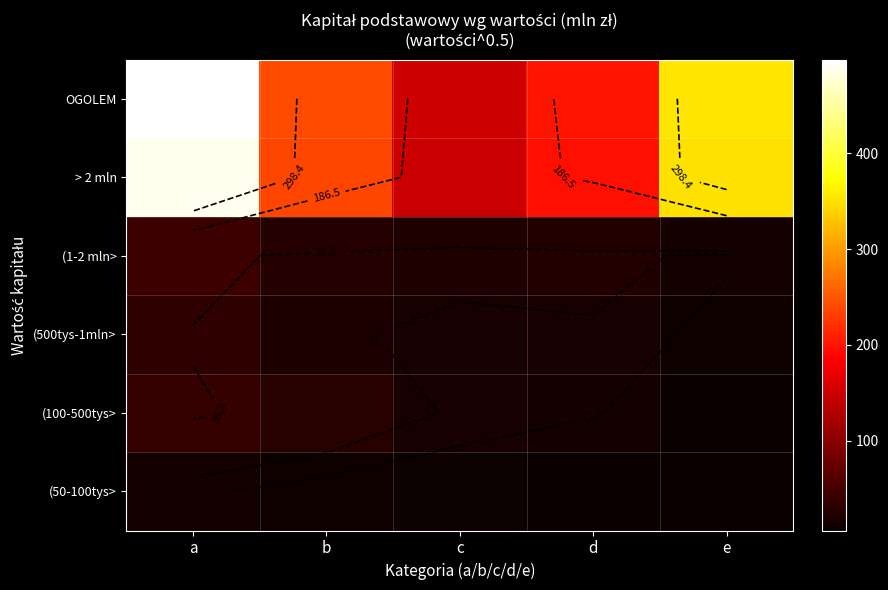

At which category does the chart reach its minimum across all series?

d